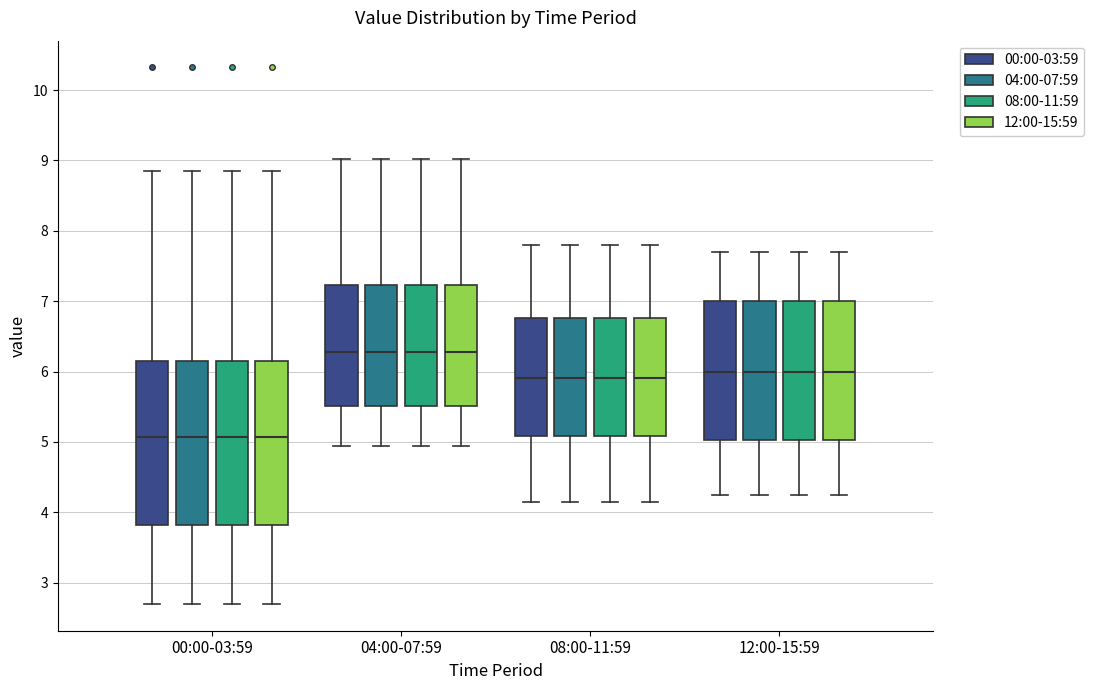

Where does the upper whisker of the box for 04:00-07:59 (04:00-07:59) end on the y-axis? The values are not printed on the chart, so give them approximately, as read against the axis.

9.0